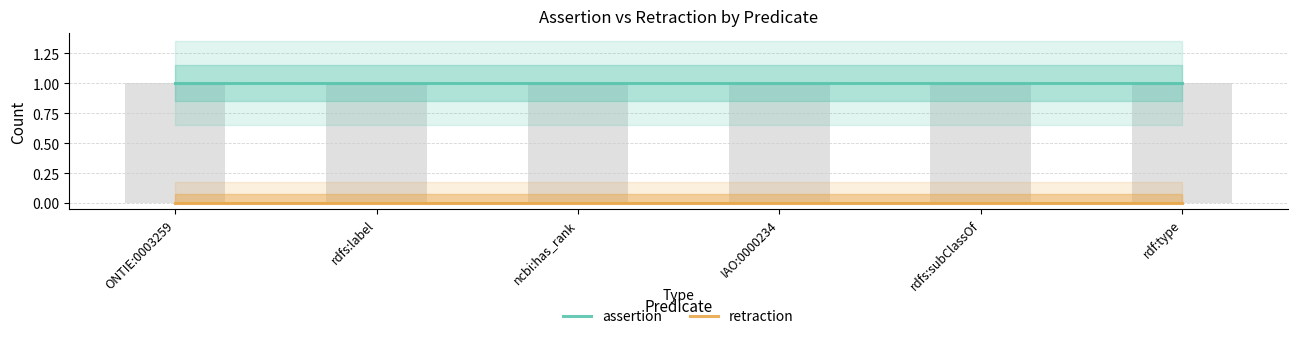

List the series in order of their peak value, highest first.

assertion, retraction